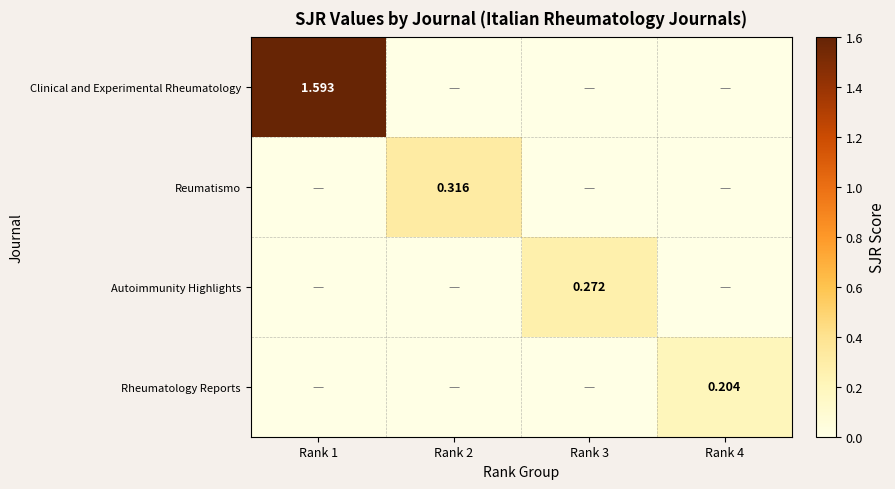

At how many categories does at least one series exceed 0?

4